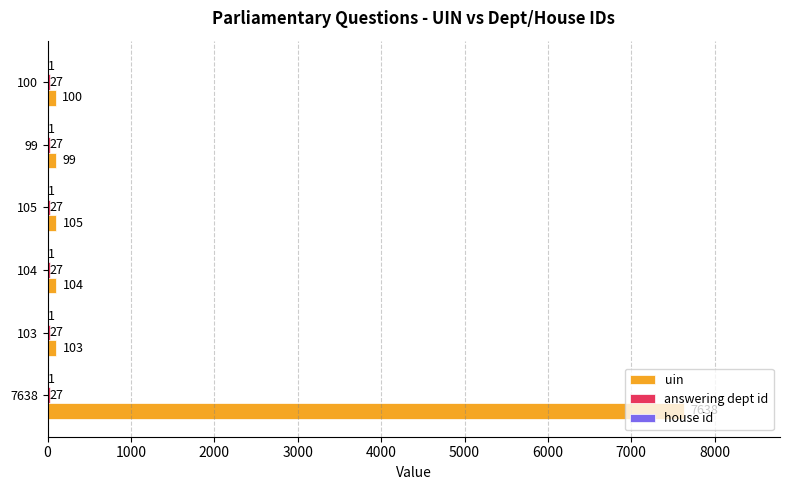

Which series has the largest total across all categories?

uin